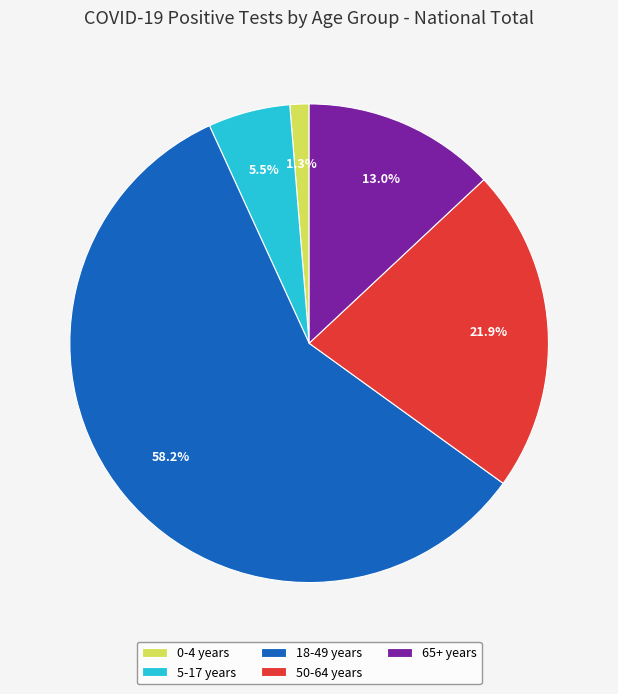

To the nearest percent, what is the combined percentage of 65+ years and 0-4 years?

14%